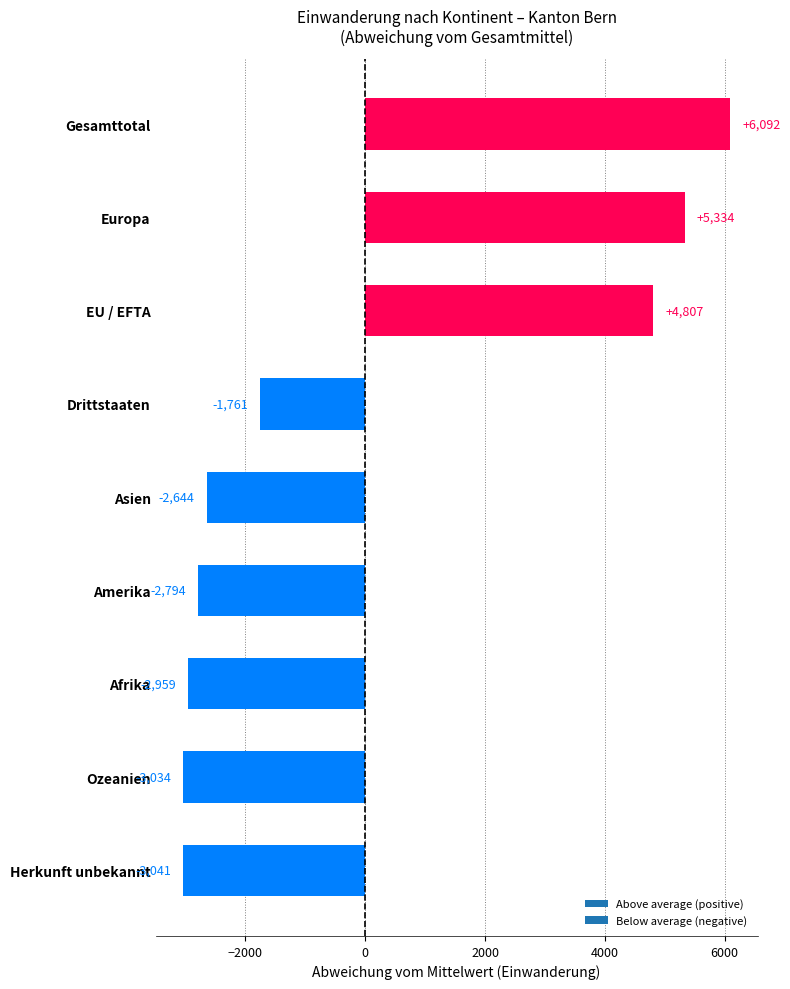

The chart shows a value of -1025 at Afrika. True or false?

False